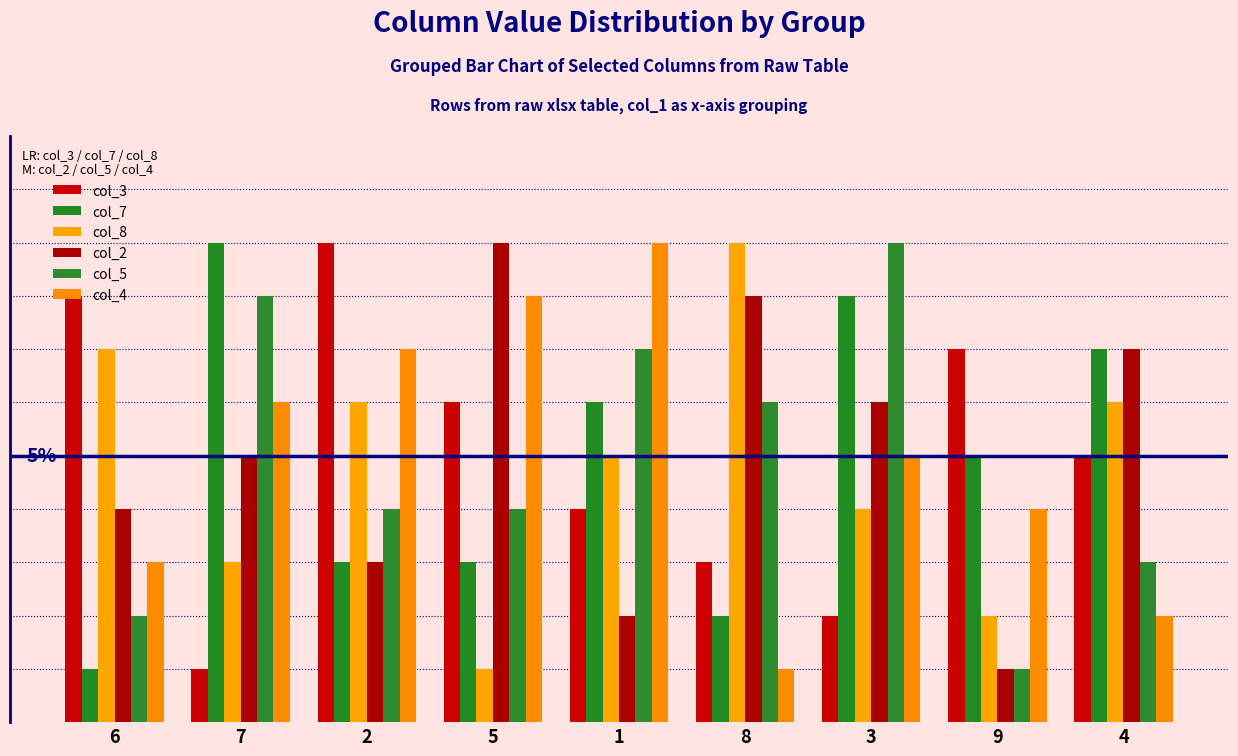

Does the chart contain any negative values?

No